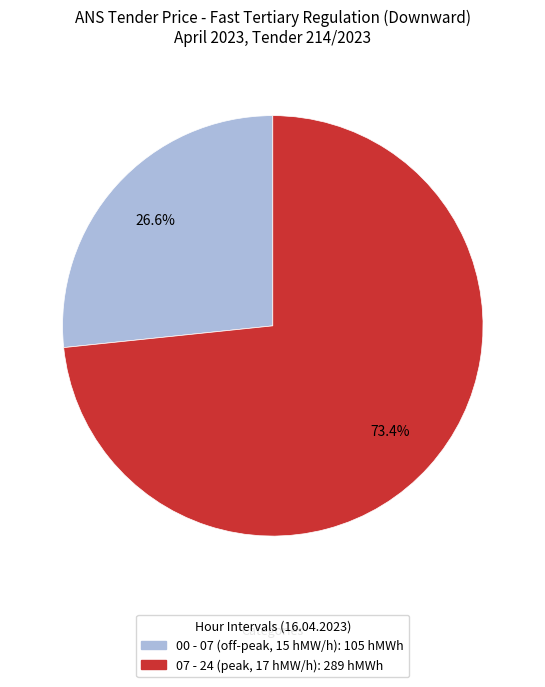

Is there a majority slice in this chart?

Yes